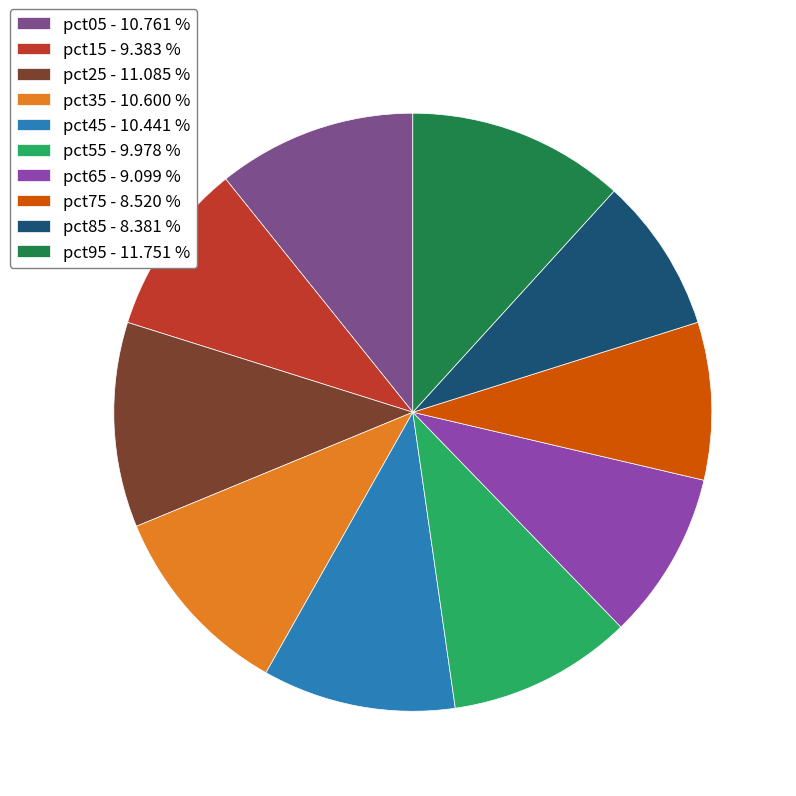

Is pct85 the majority of the pie?

No